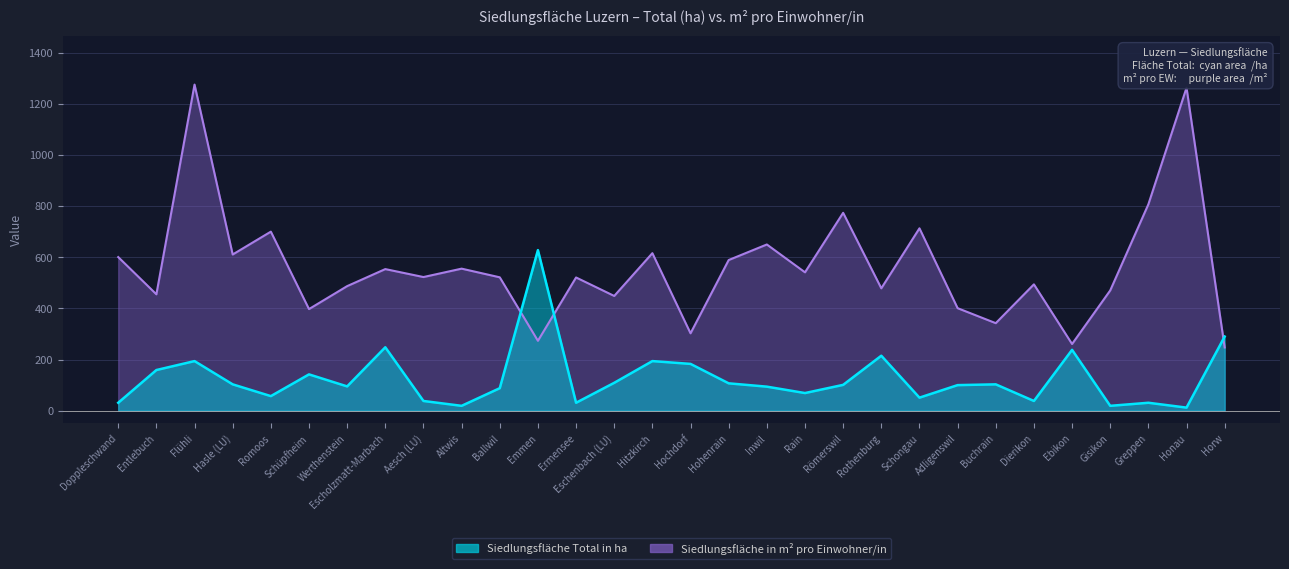

What are all the series names shown in the legend?

Siedlungsfläche Total in ha, Siedlungsfläche in m² pro Einwohner/in